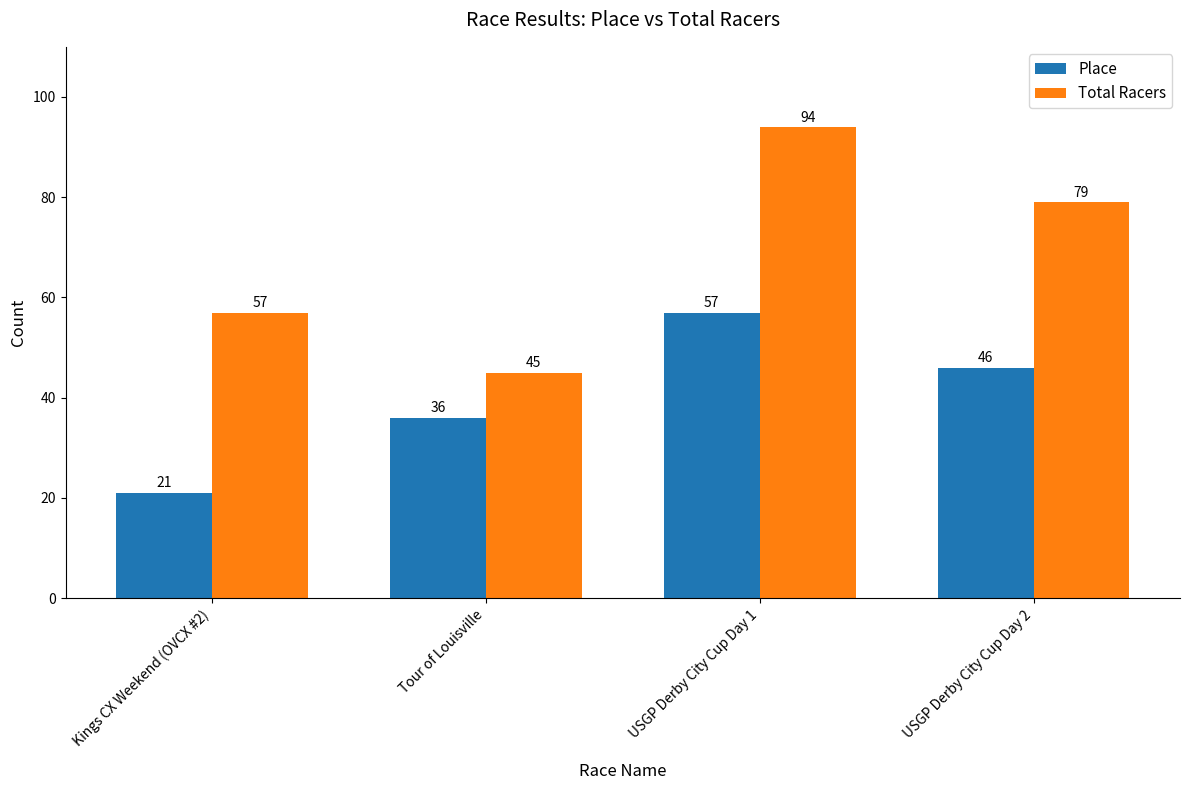

What is the approximate value of Total Racers at Kings CX Weekend (OVCX #2)?

57